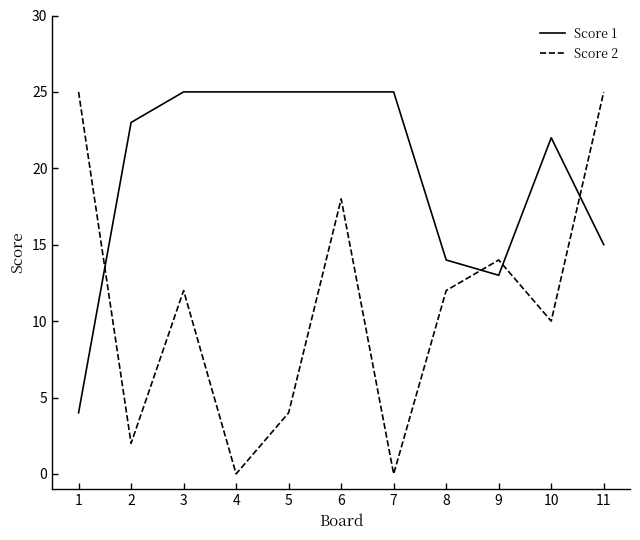

Which series has the widest spread of values?

Score 2